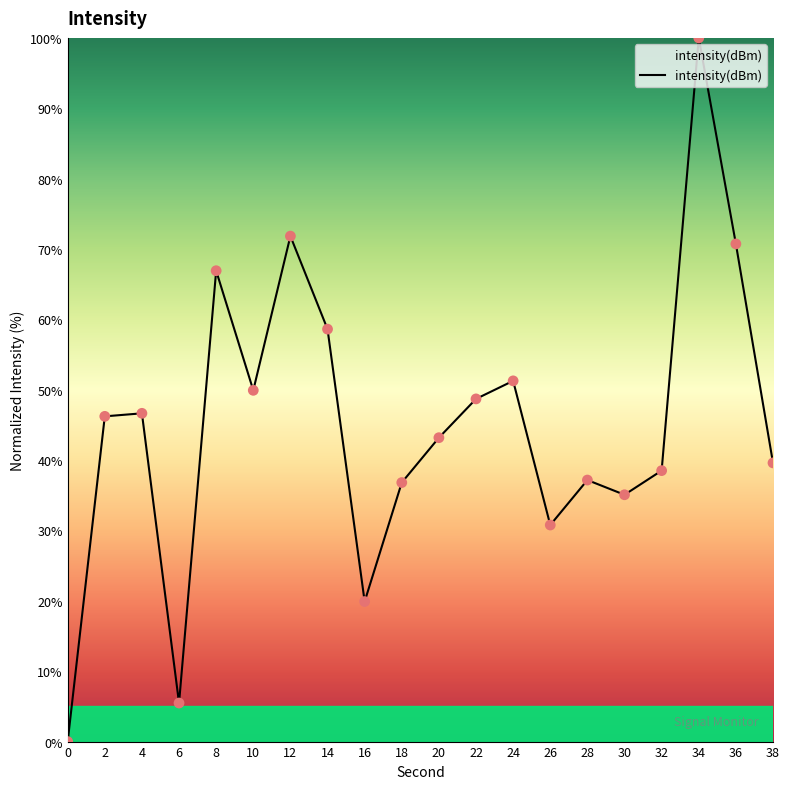

What is the change in value from 22 to 30?

-13.6